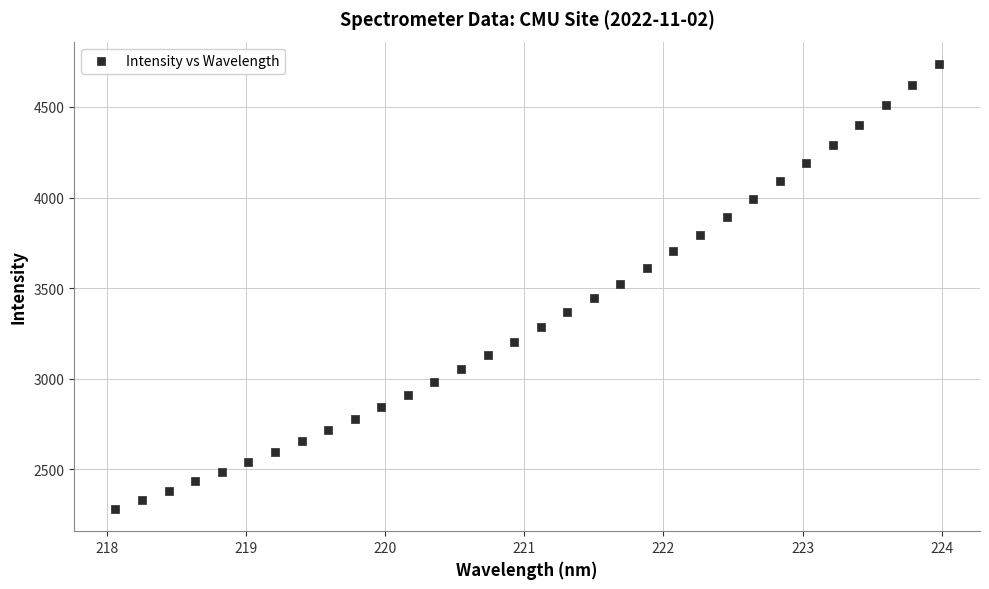

What is the range of Y values (max minus min)?

2456.1